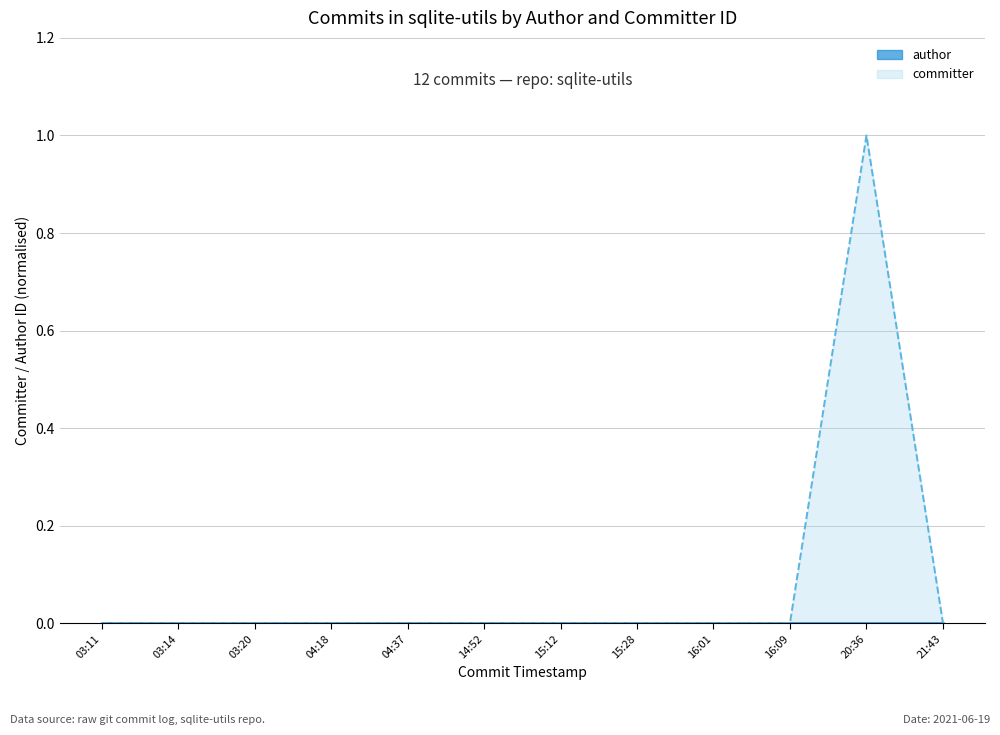

At how many categories does at least one series exceed 0?

12